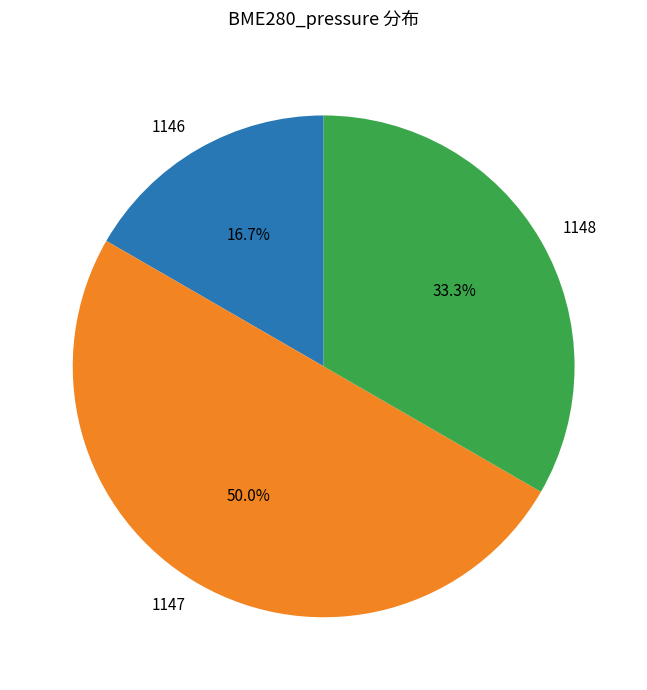

Does 1148 represent more than half of the total?

No